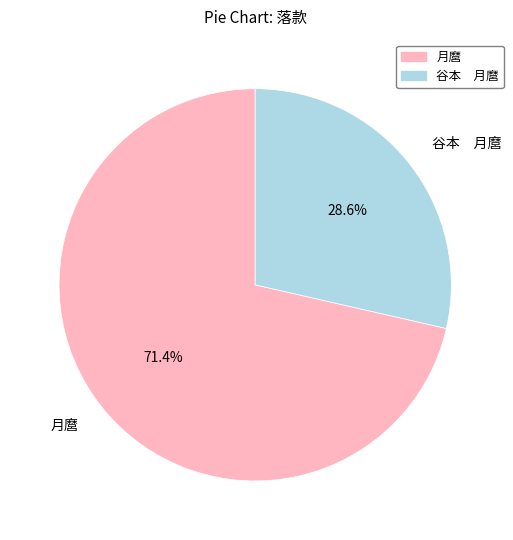

Rank the categories by value from highest to lowest.

月麿, 谷本 月麿